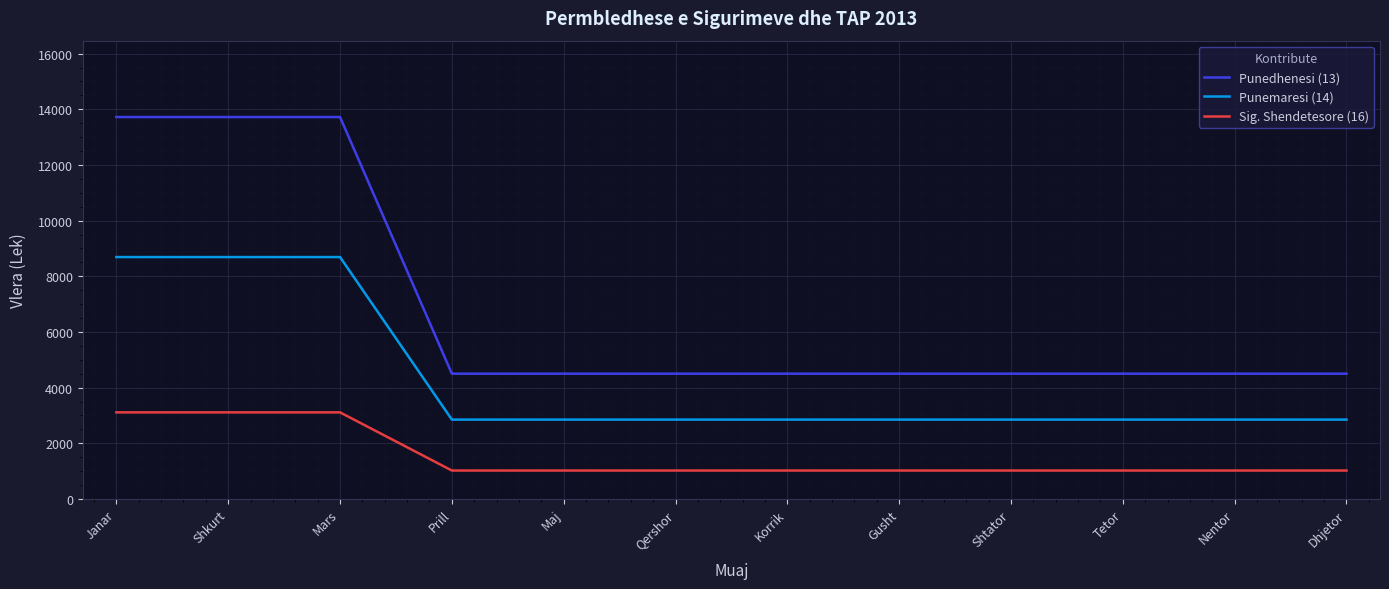

What is the maximum value shown in the chart?

13721